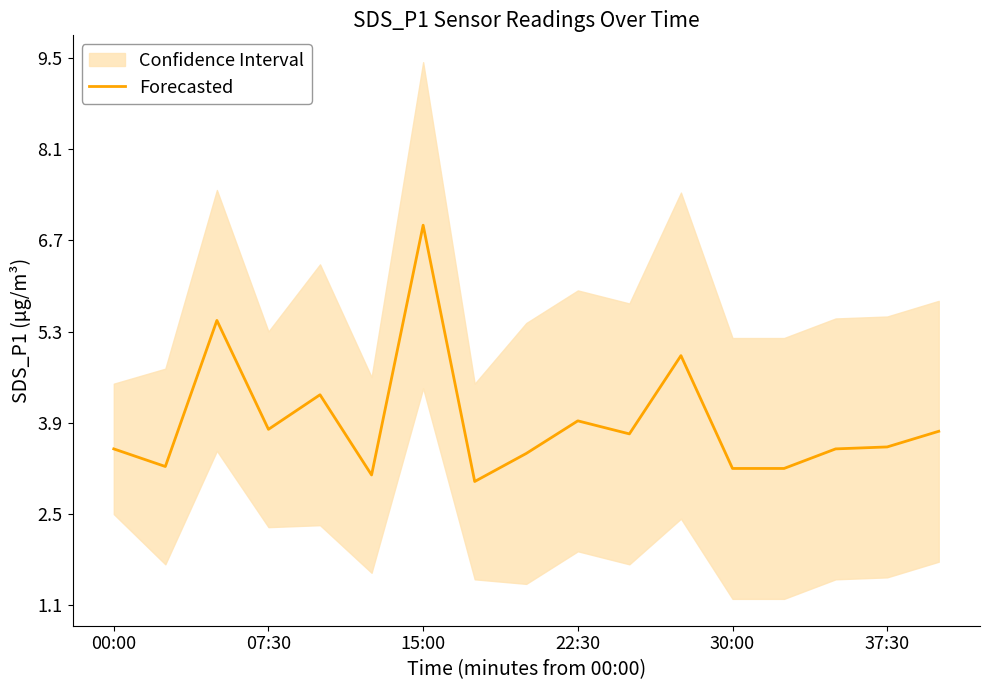

What is the value of the 8th point from the left?

3.0